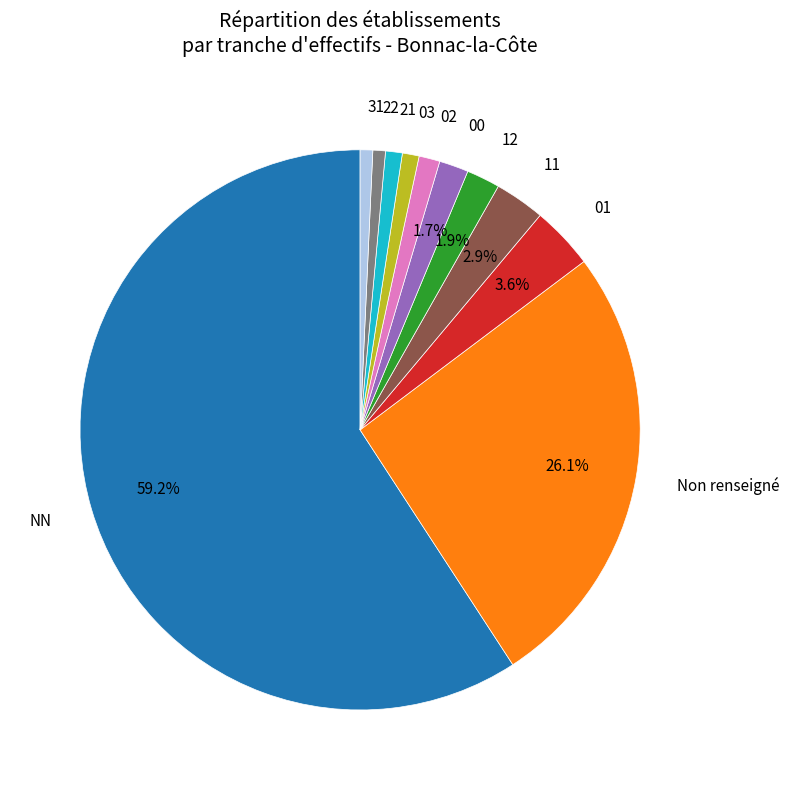

What portion of the pie excludes 00?

98.3%